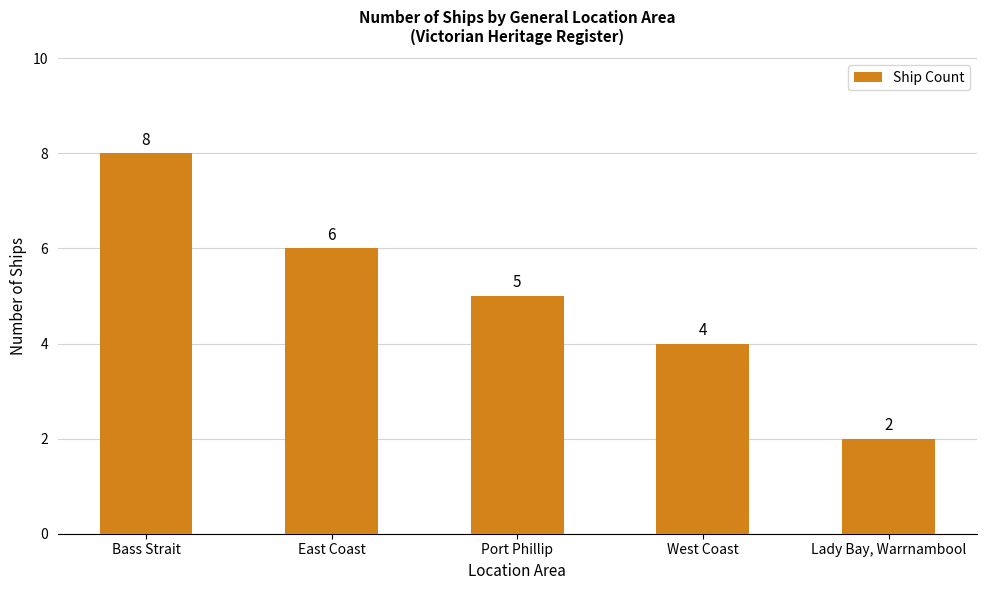

What is the ratio of the value at Lady Bay, Warrnambool to the value at Port Phillip?

0.4